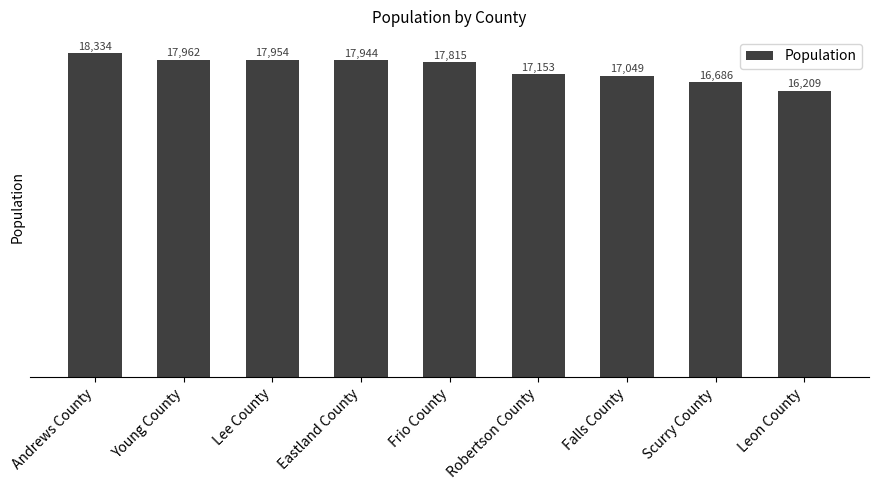

What is the change in value from Young County to Eastland County?

-18